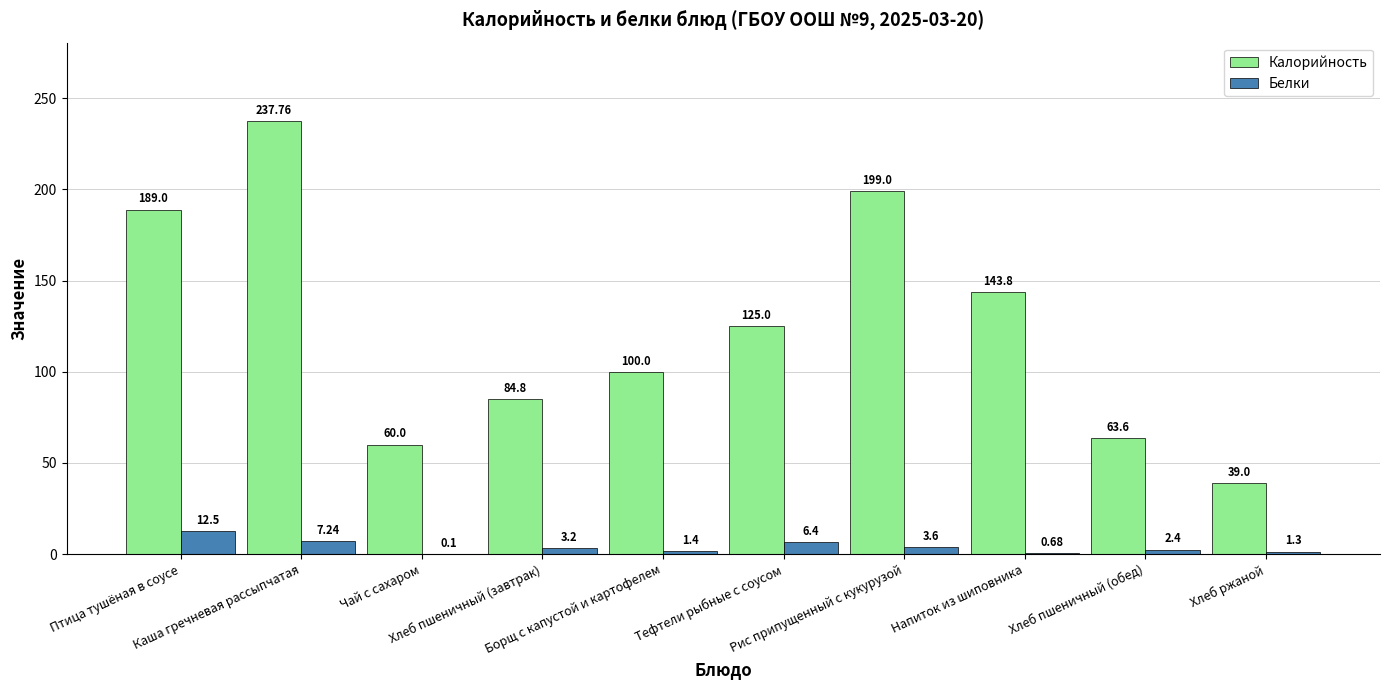

Does the chart contain stacked bars?

No